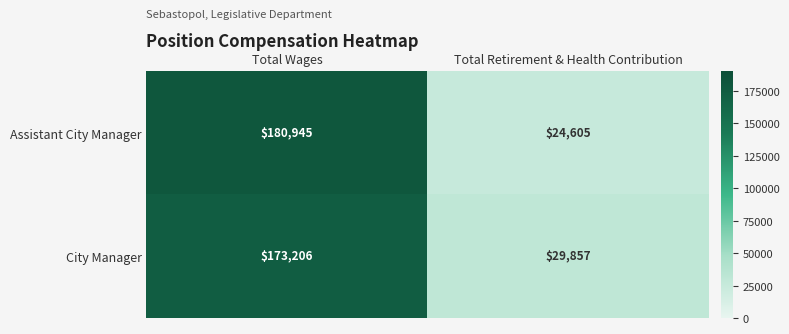

What is the approximate value of City Manager at Total Retirement & Health Contribution, to the nearest 50?

29850